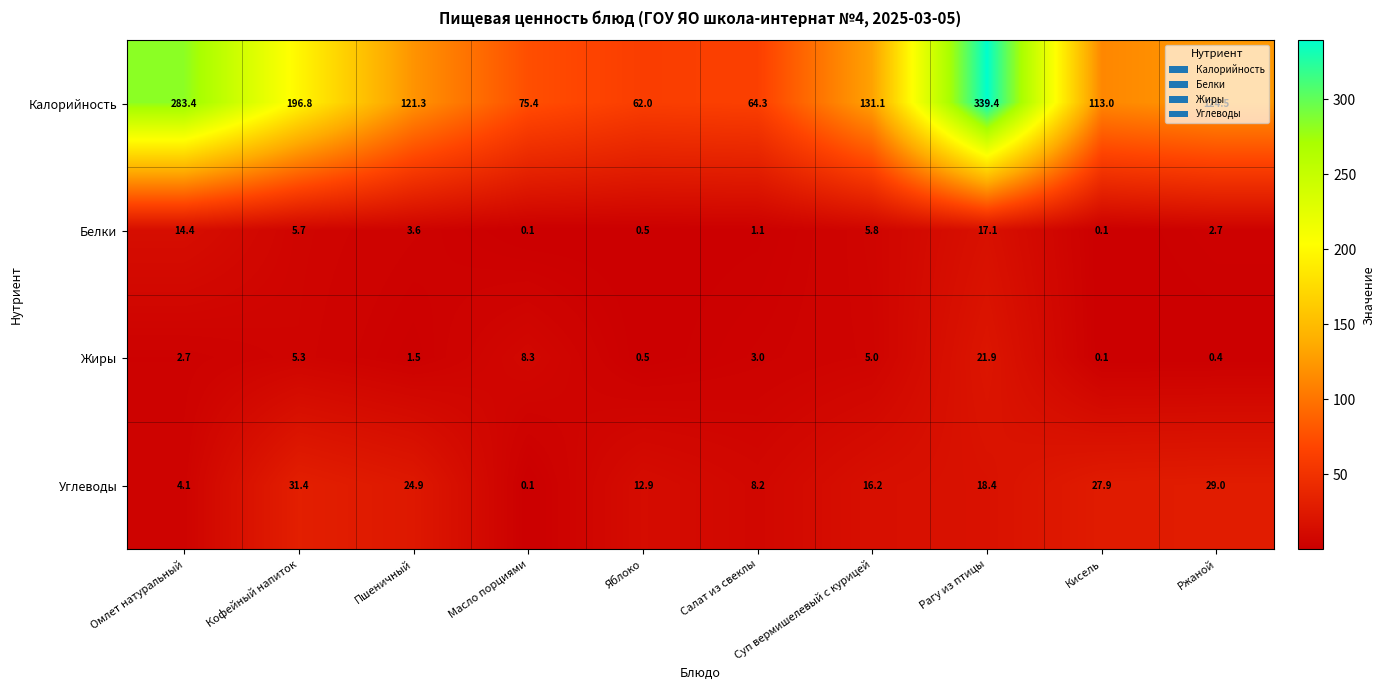

What is the minimum value shown in the chart?

0.1